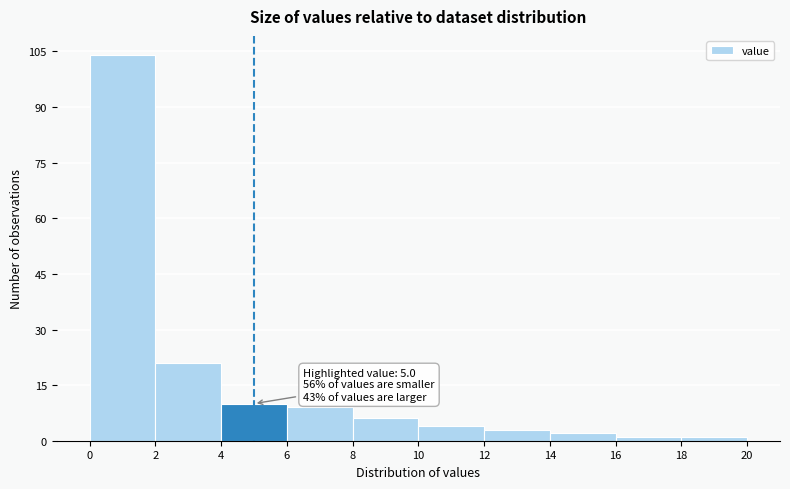

Which range on the x-axis has the tallest bar?

0 to 2